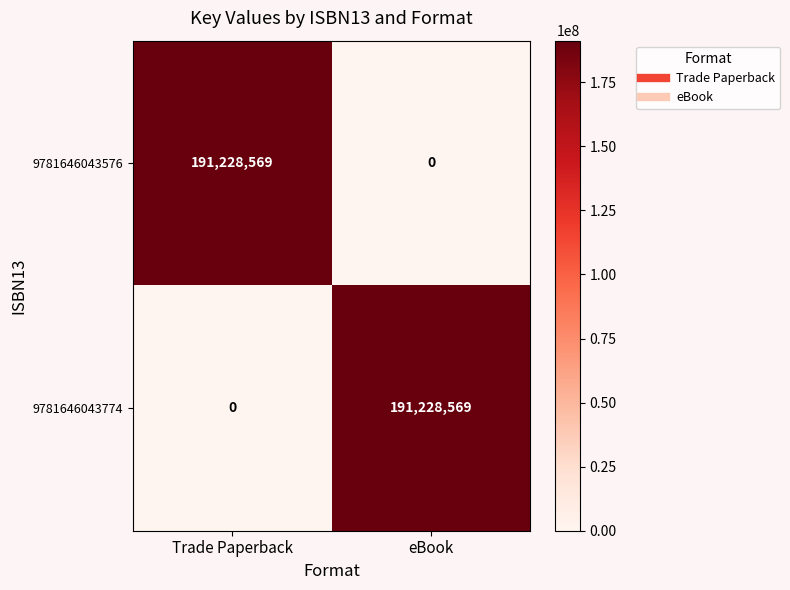

What is the spread (max minus min) of values at eBook?

191228569